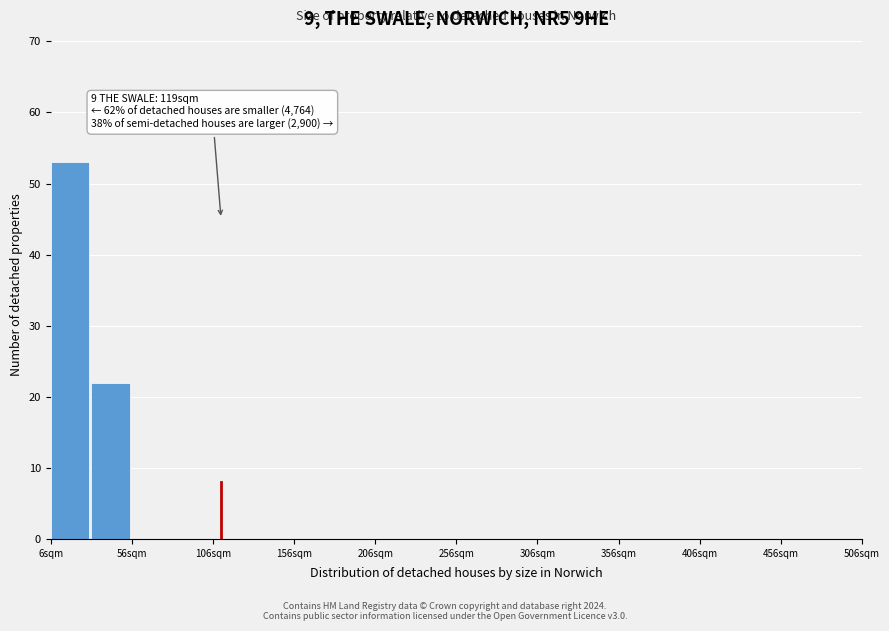

Over which range of the x-axis is the bar tallest?

6 to 31